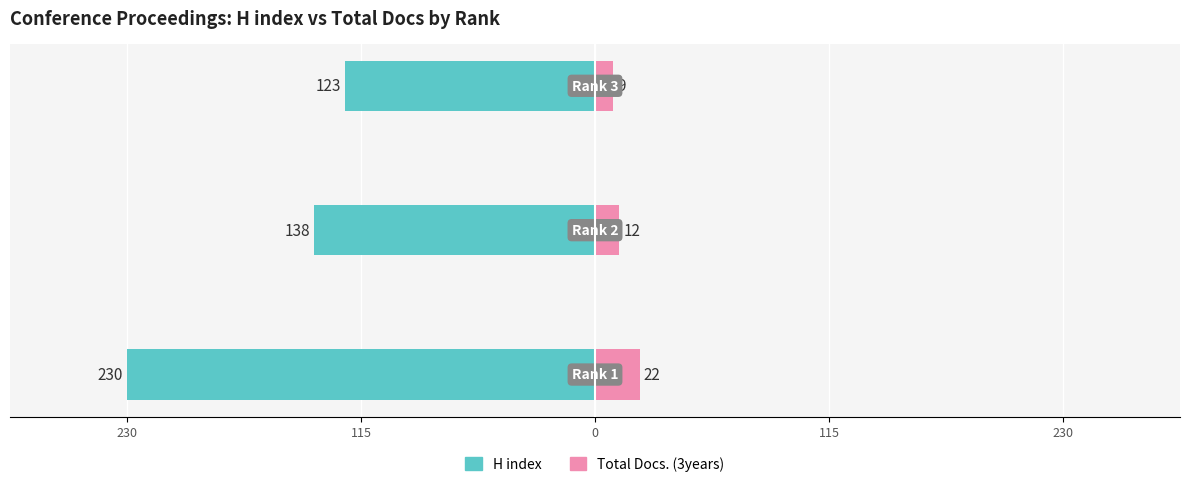

How many groups of bars are there?

3